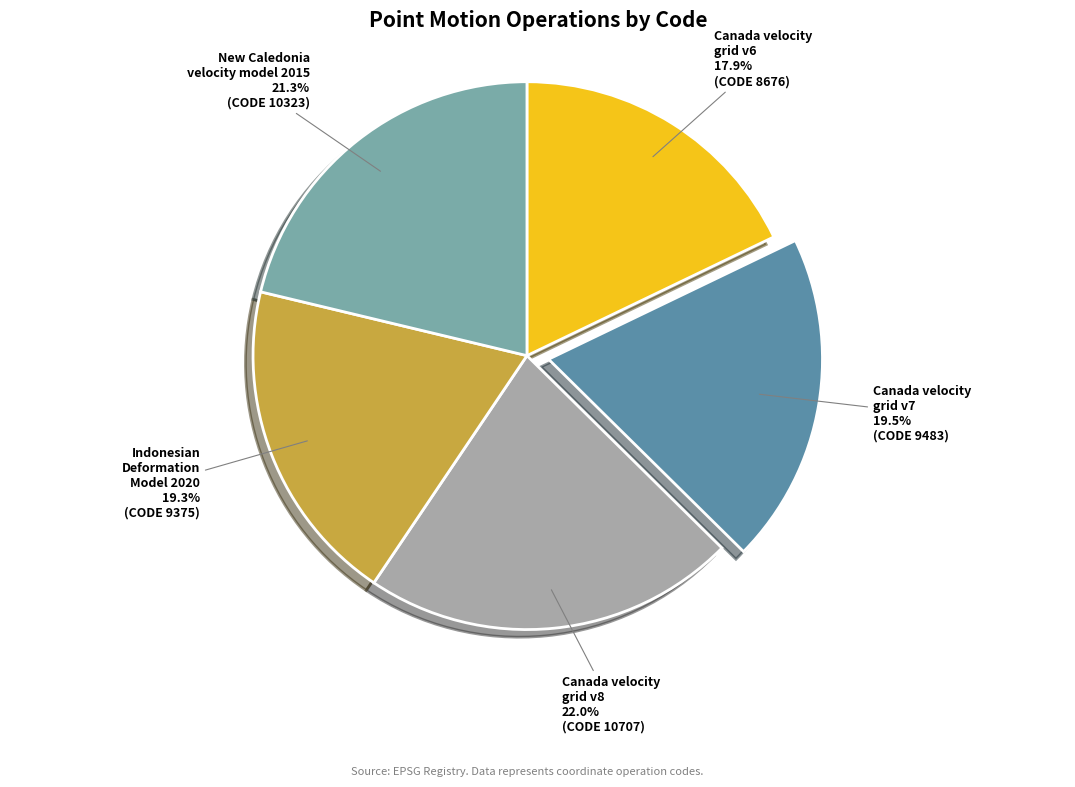

To the nearest percent, what portion does Canada velocity grid v8 represent?

22%